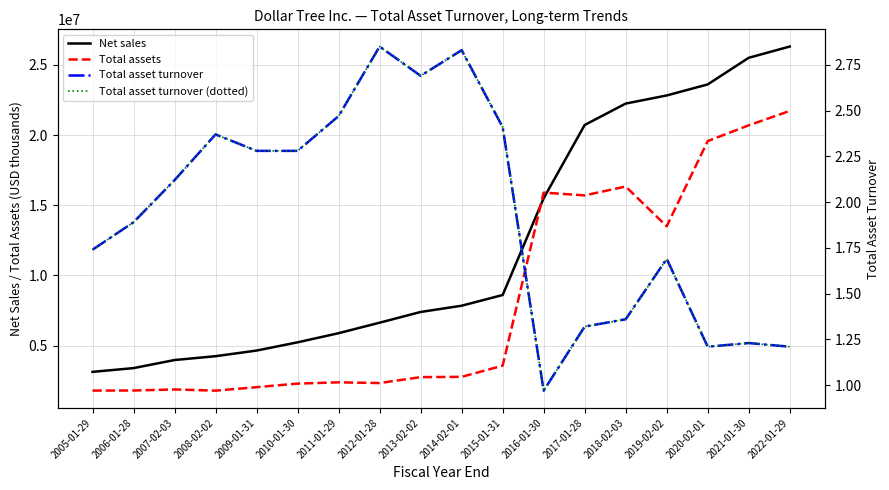

What is the label of the 17th point from the left?

2021-01-30